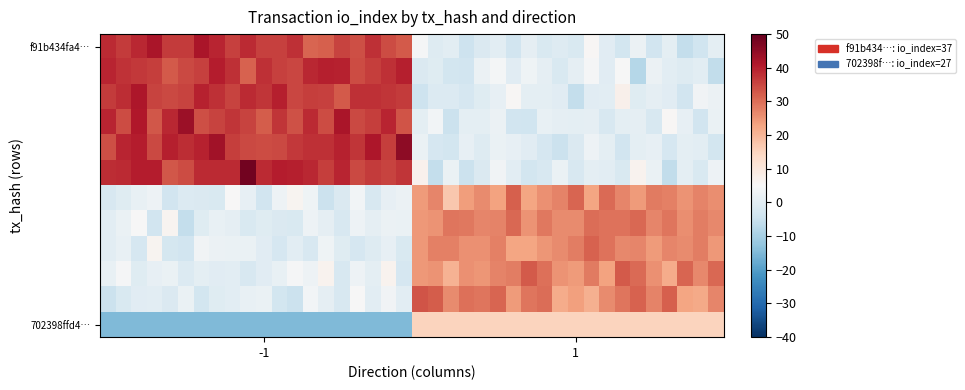

What is the minimum value shown in the chart?

-15.0